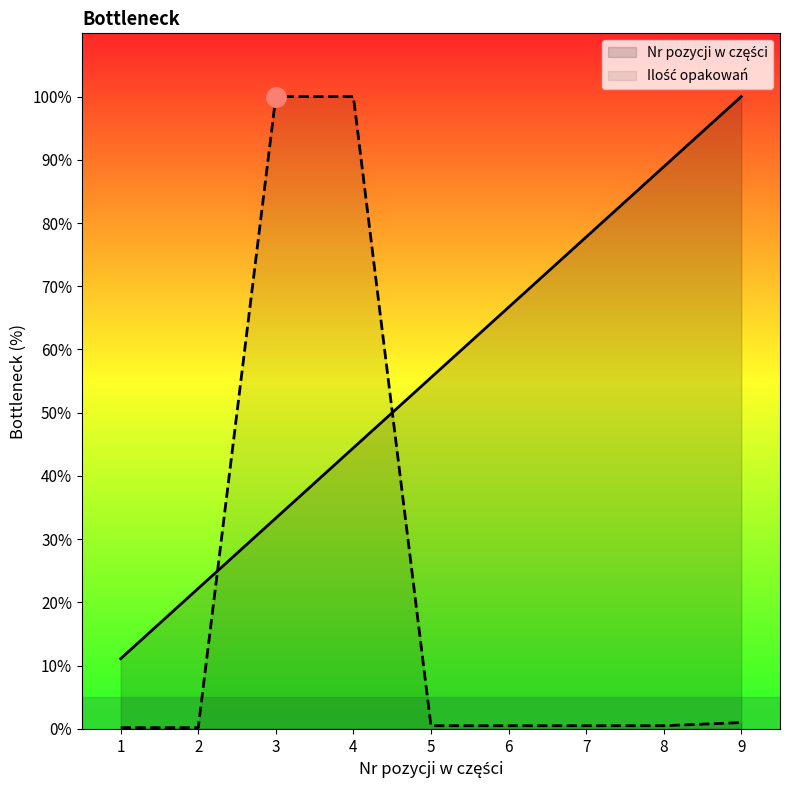

True or false: Nr pozycji w części and Ilość opakowań intersect in this chart.

True